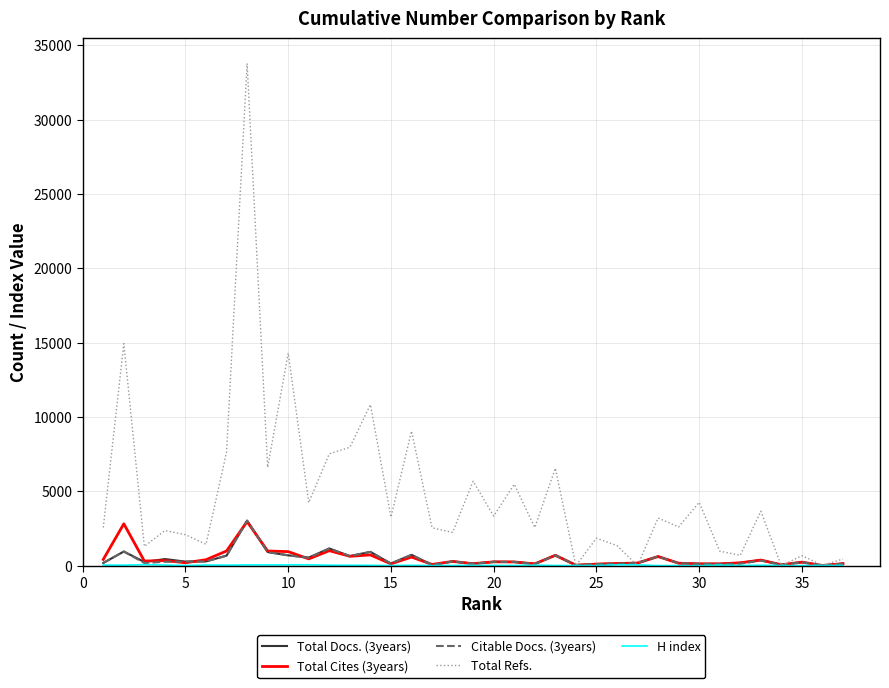

Which series has the widest spread of values?

Total Refs.